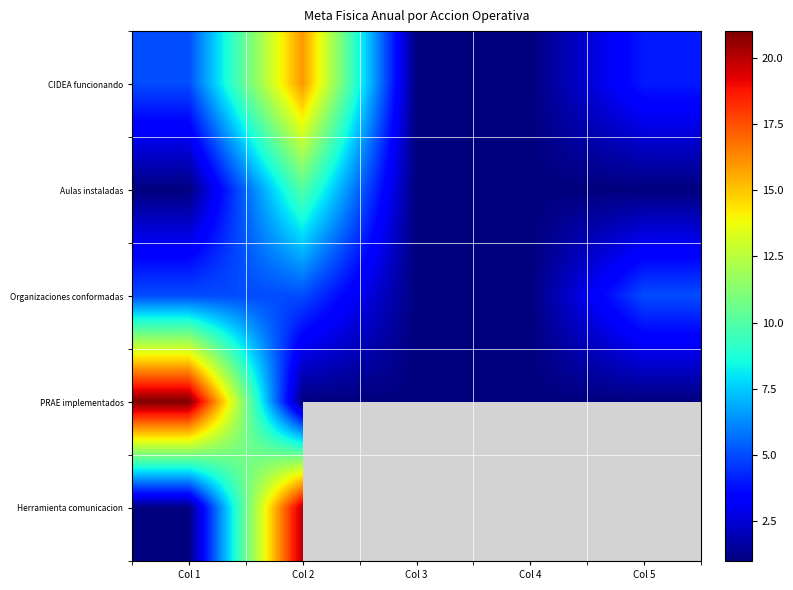

At which label does CIDEA funcionando reach its peak?

Col 2